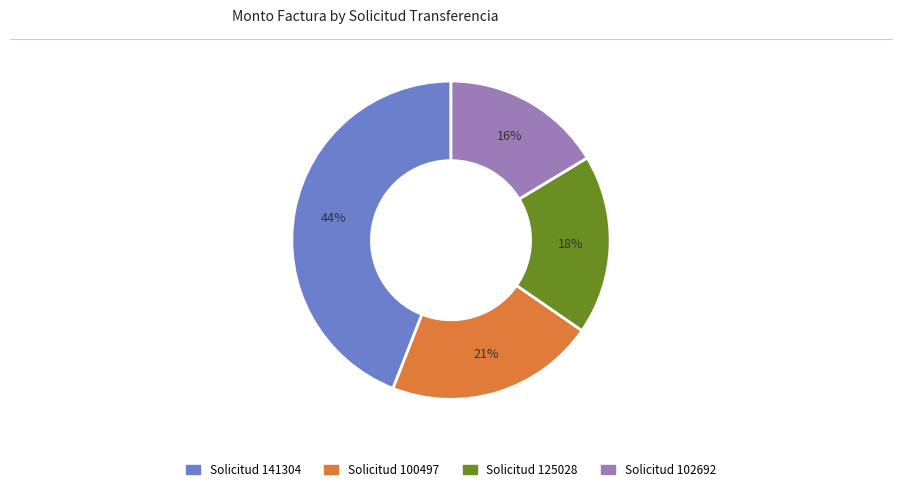

Is there a majority slice in this chart?

No